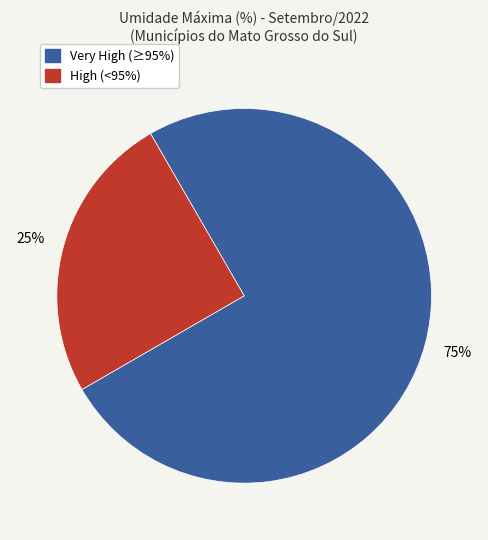

To the nearest percent, what is the difference between the largest and smallest slice percentages?

50%